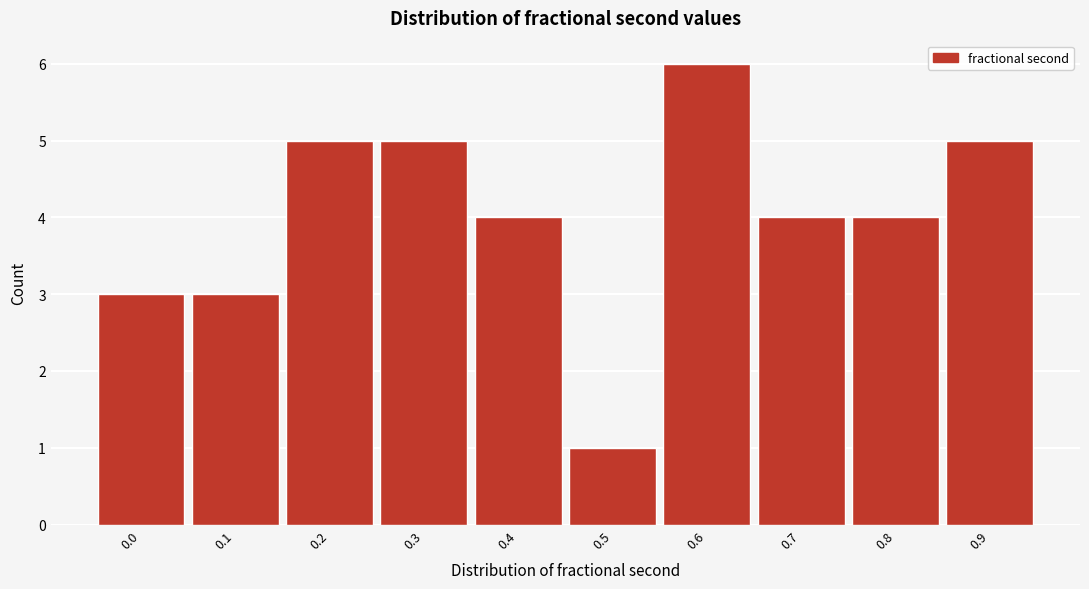

Reading left to right, transcribe all the data shown in this chart.

3	3	5	5	4	1	6	4	4	5